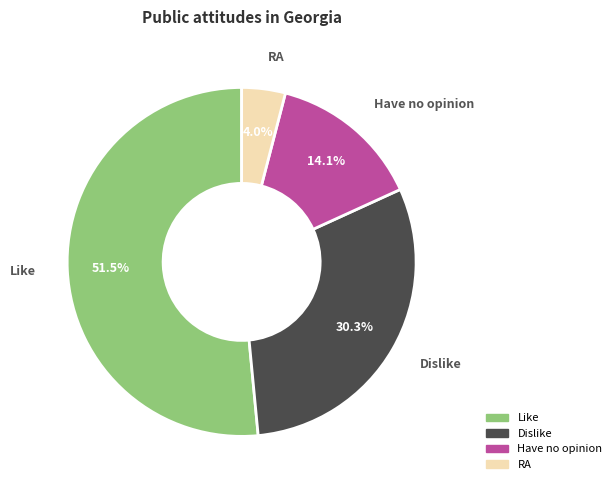

True or false: Have no opinion accounts for 1% of the total.

False